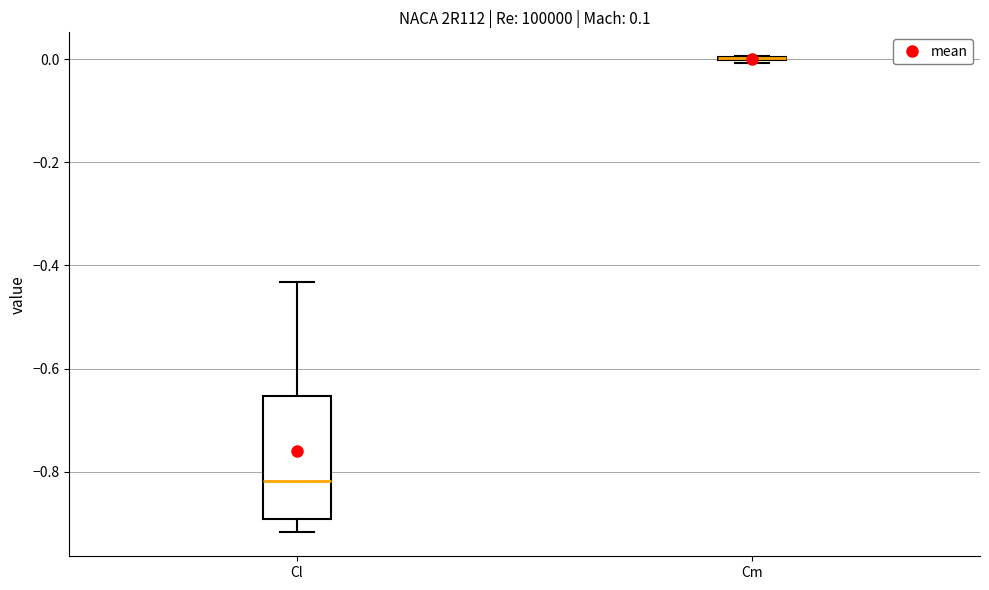

Which box is the tallest, from its lower edge to its upper edge?

Cl